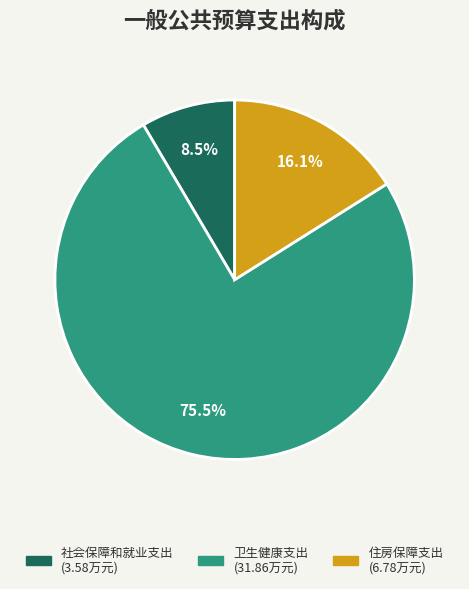

To the nearest percent, what is the difference between the 卫生健康支出 and 住房保障支出 slice percentages?

59%